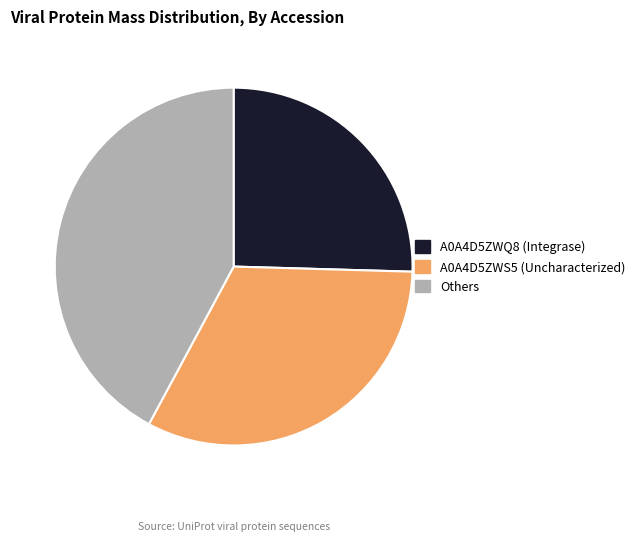

What is the ratio of the value at Others to the value at A0A4D5ZWQ8 (Integrase)?

1.7